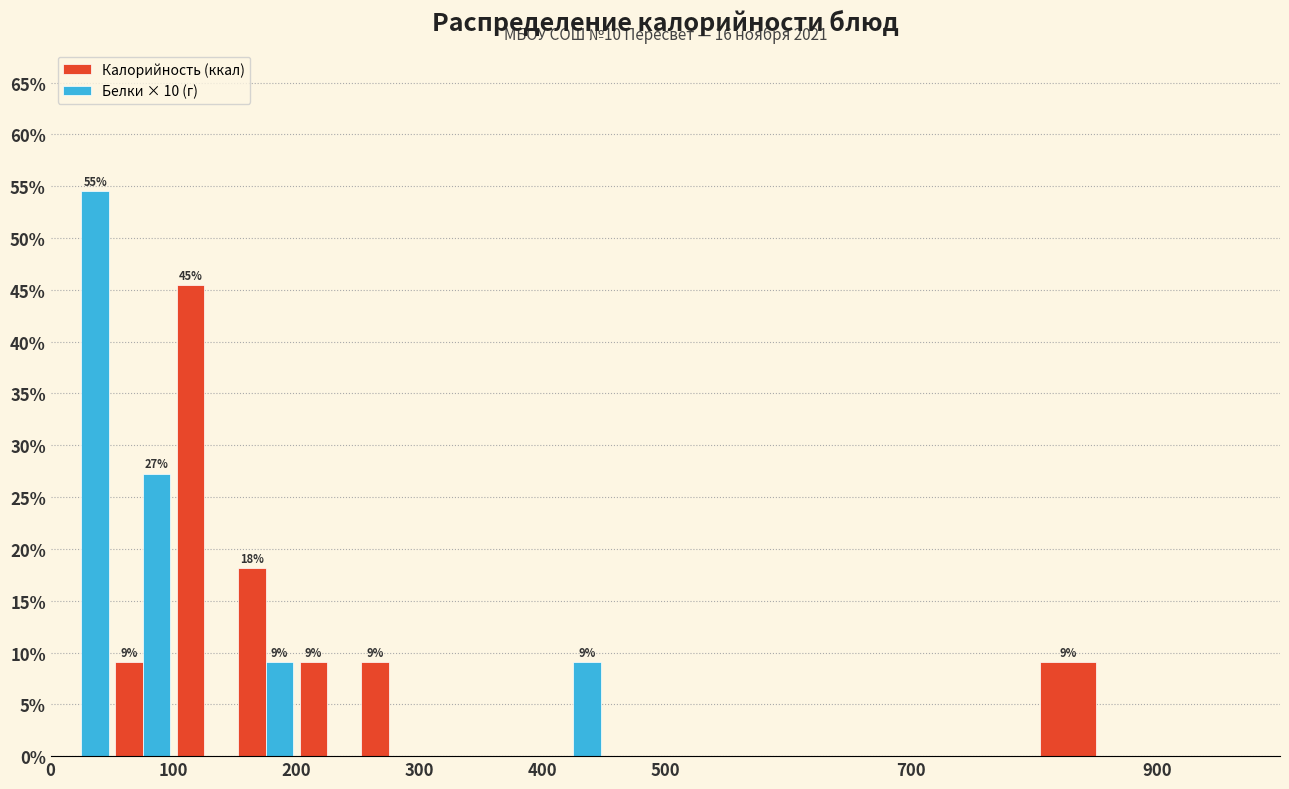

In the Калорийность (ккал) series, which range on the x-axis has the tallest bar?

100 to 150